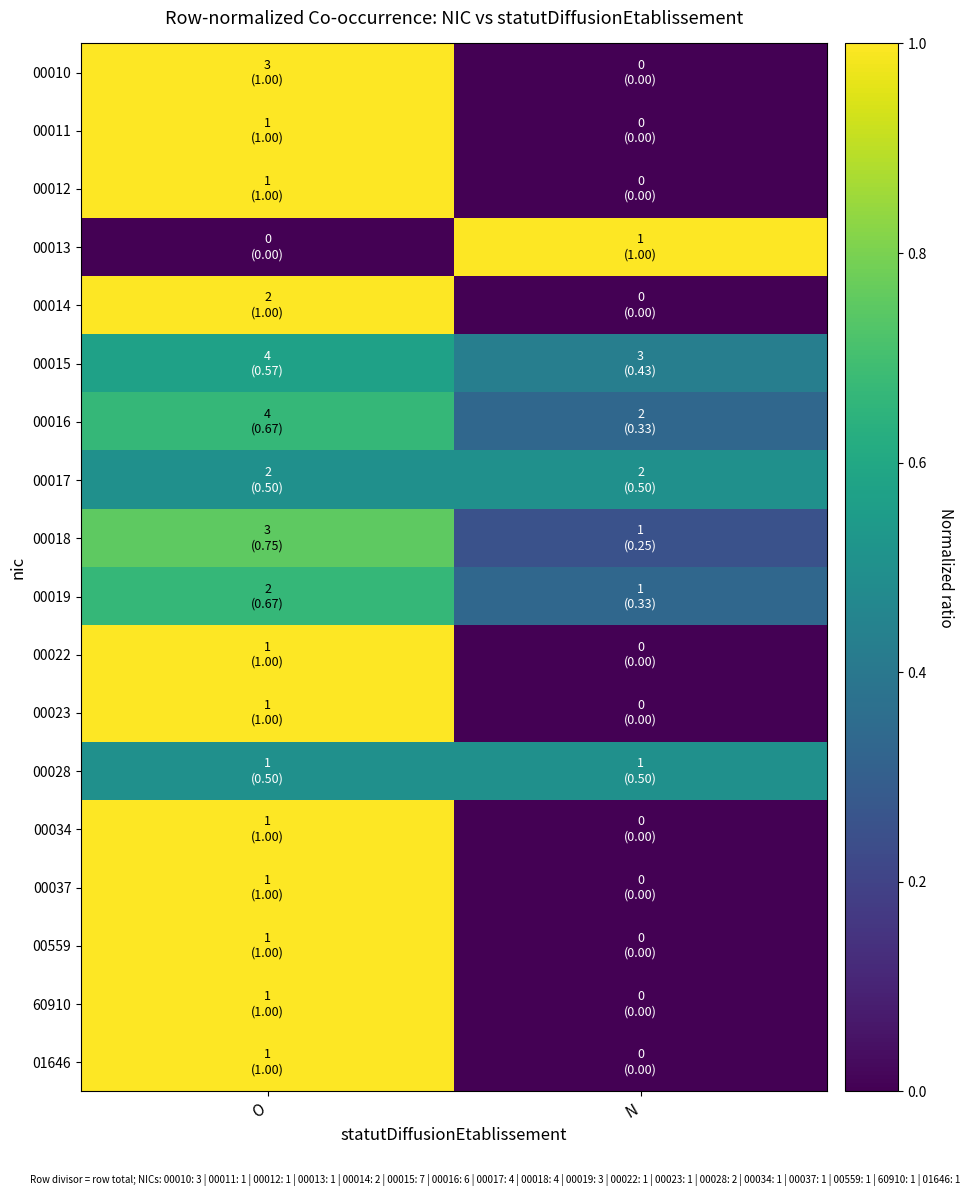

Which series has the widest spread of values?

00010